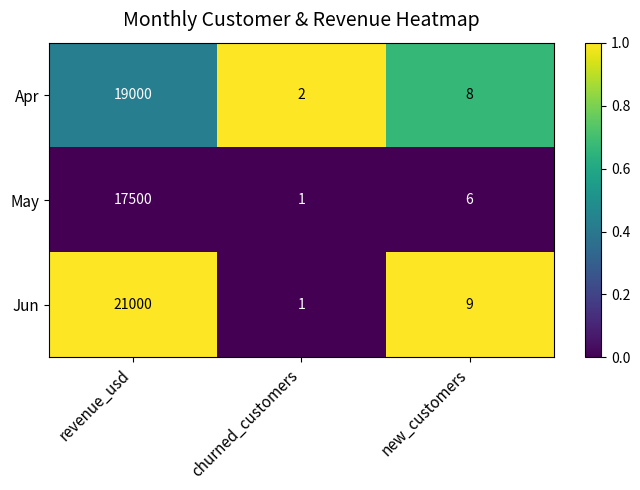

Rank the series at revenue_usd from highest to lowest value.

Jun, Apr, May